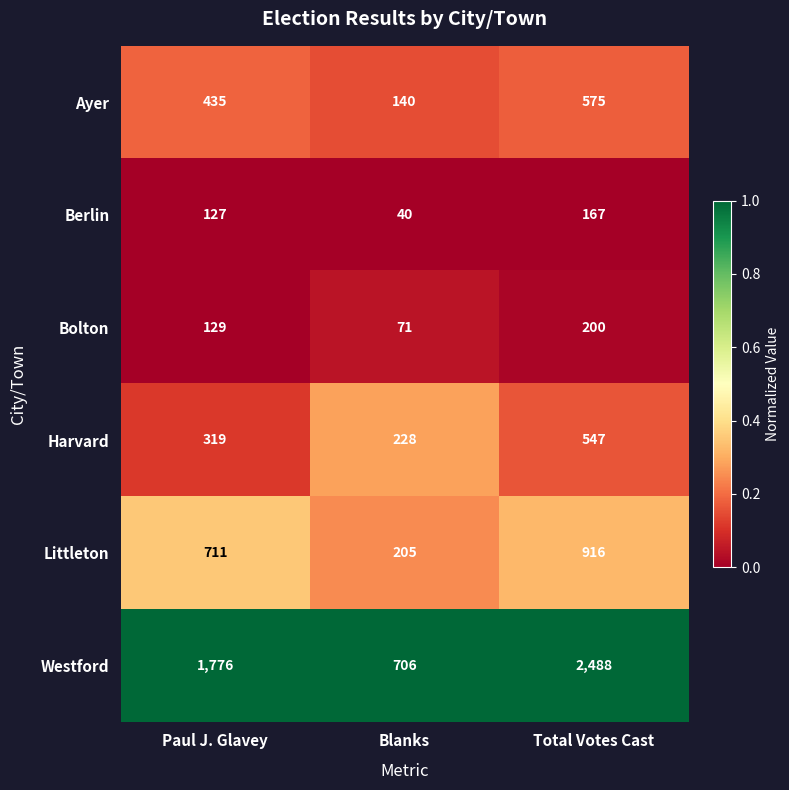

List the series in order of their peak value, highest first.

Westford, Littleton, Ayer, Harvard, Bolton, Berlin